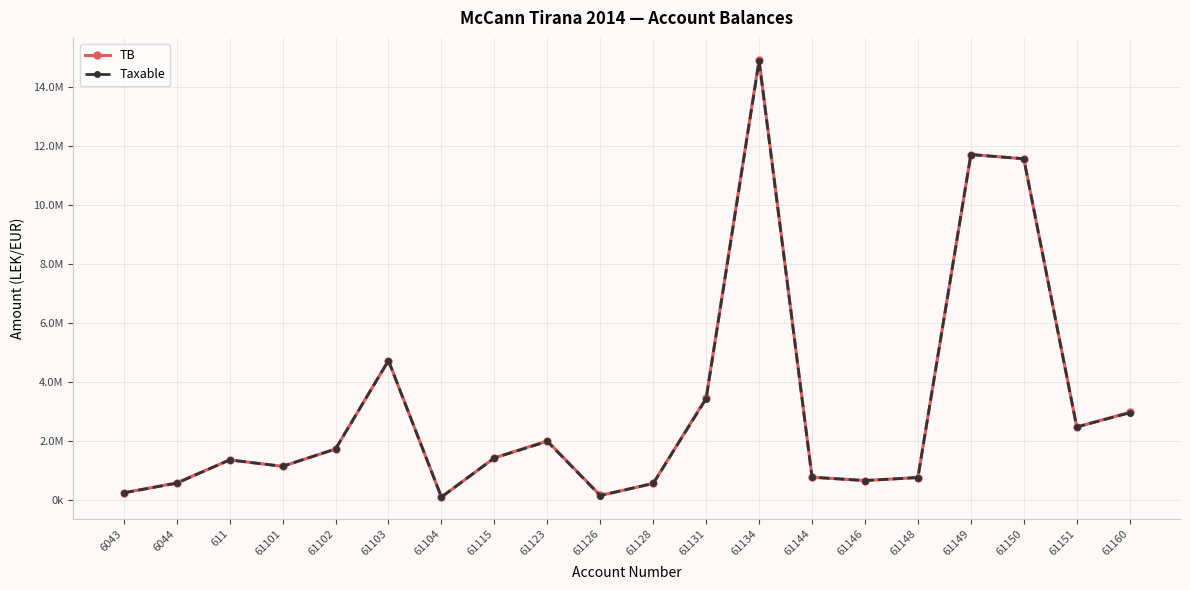

At which label does Taxable reach its peak?

61134